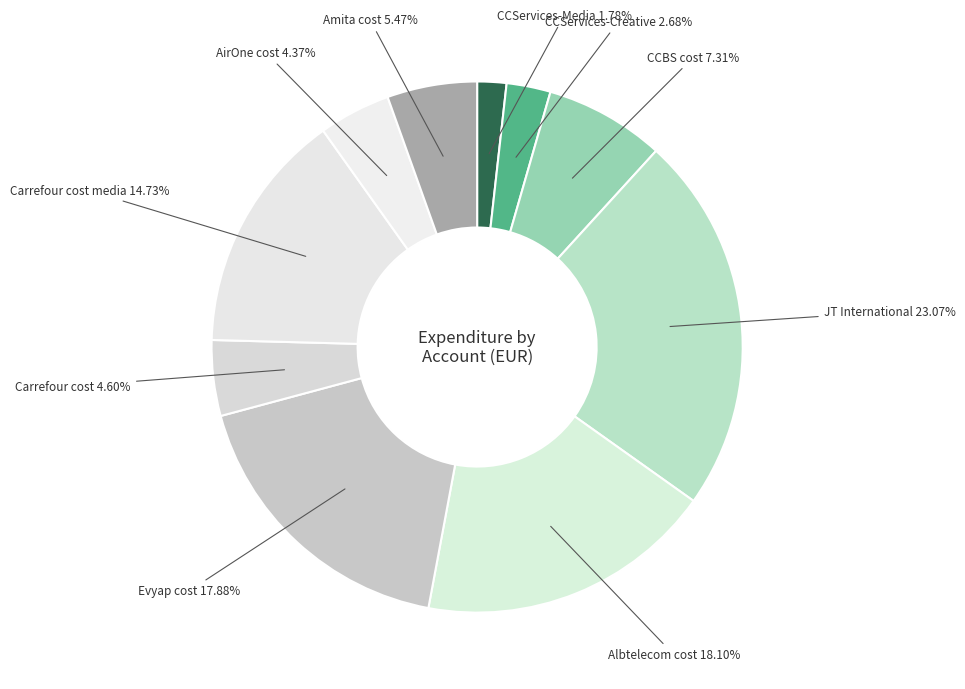

How many slices are in this pie chart?

10